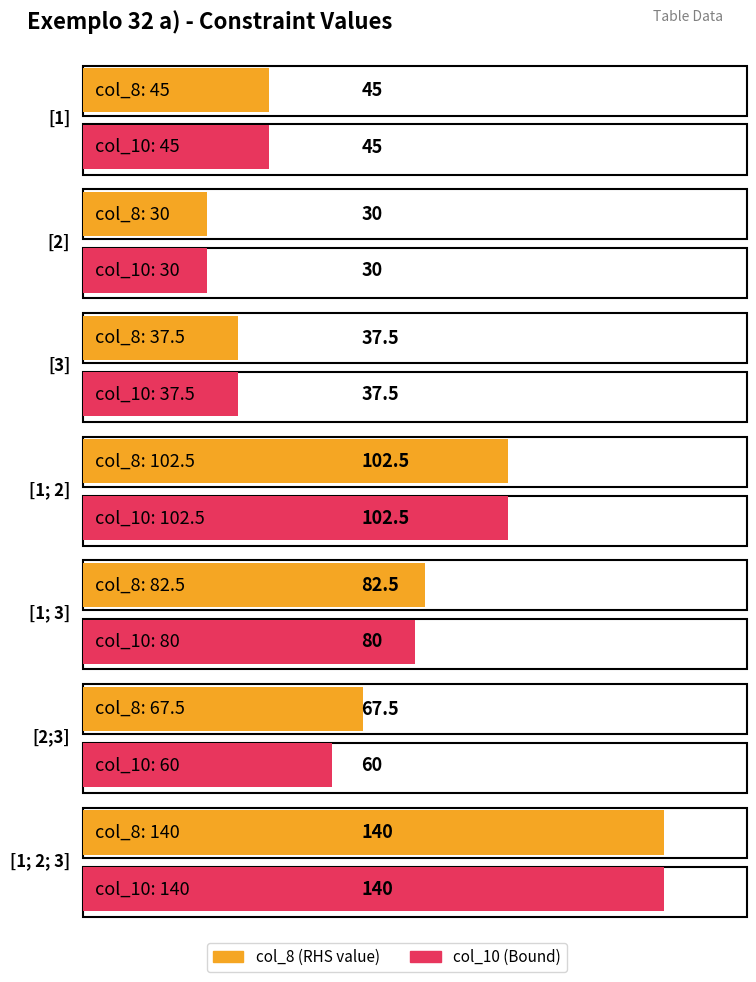

What position from the right is [1; 2]?

4